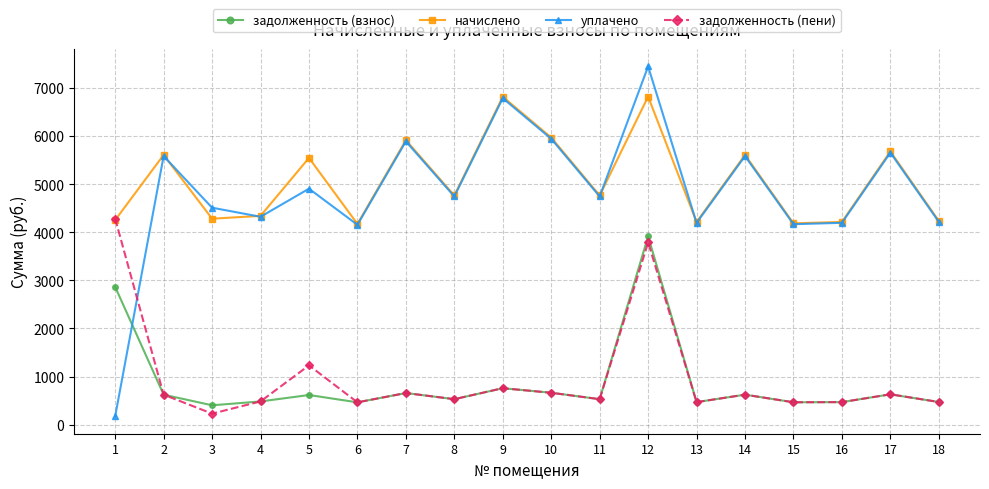

How many series are shown in this chart?

4